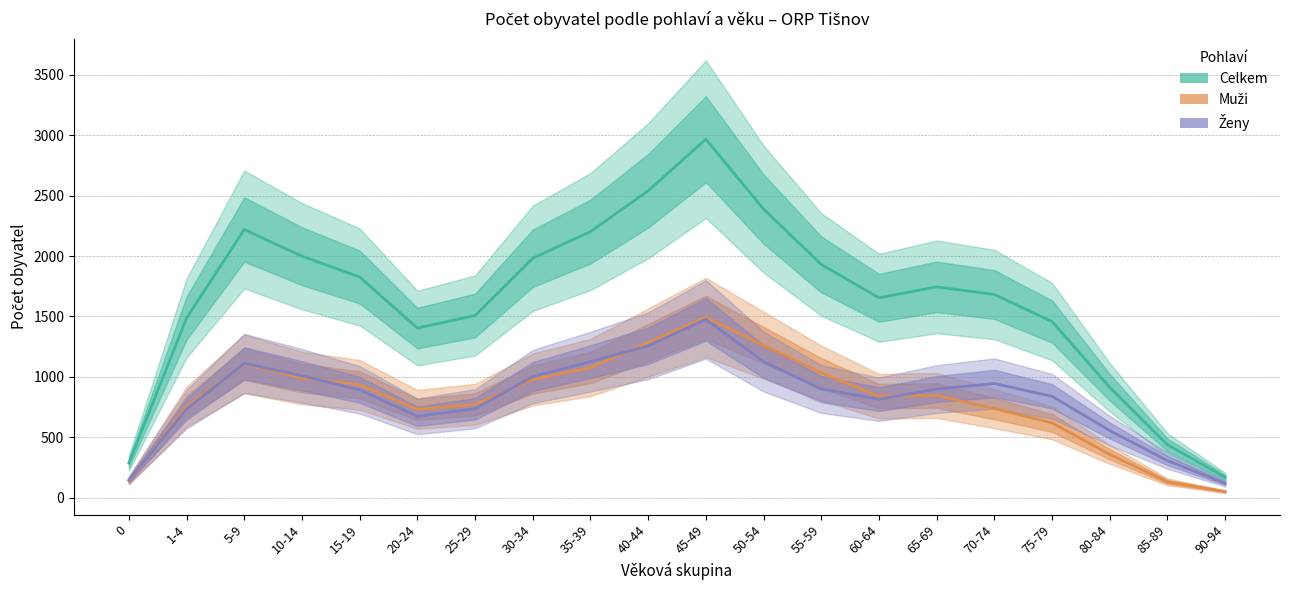

What position from the right is 30-34?

13